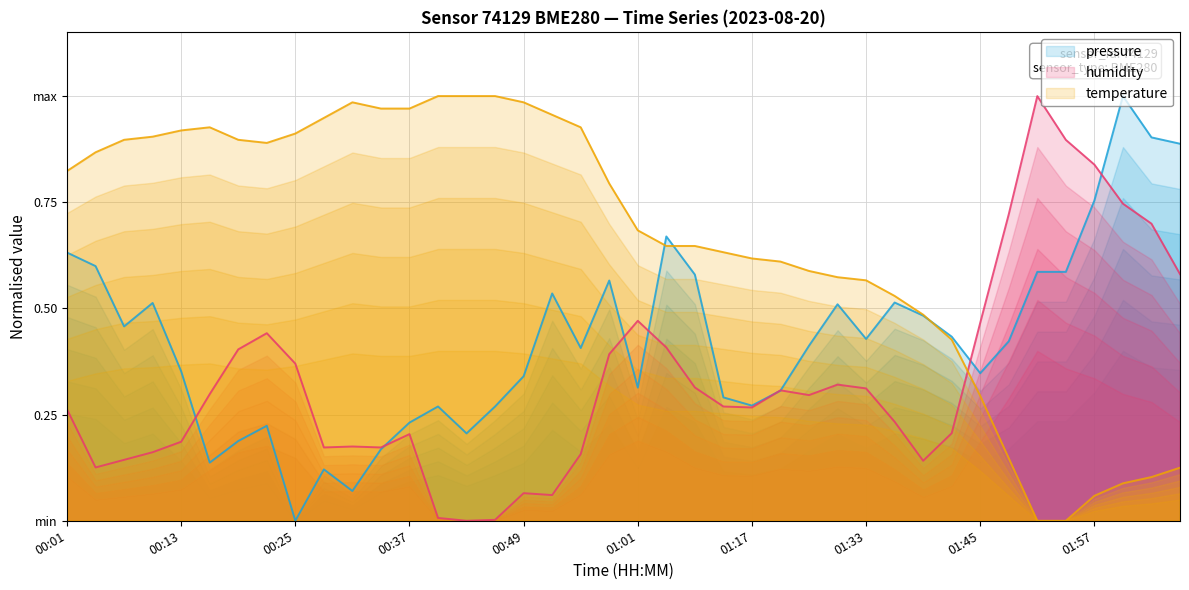

How many data points in pressure are above 0?

39